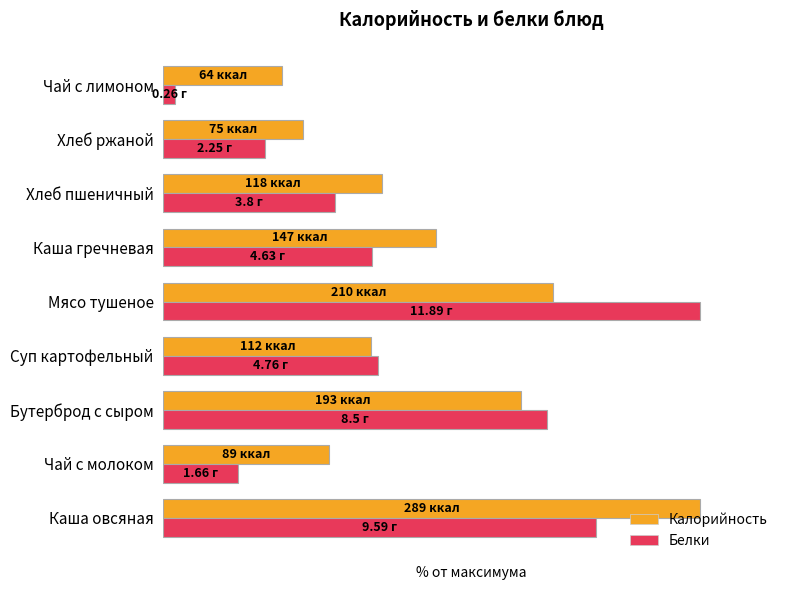

List the series in order of their overall mean, lowest first.

Белки, Калорийность